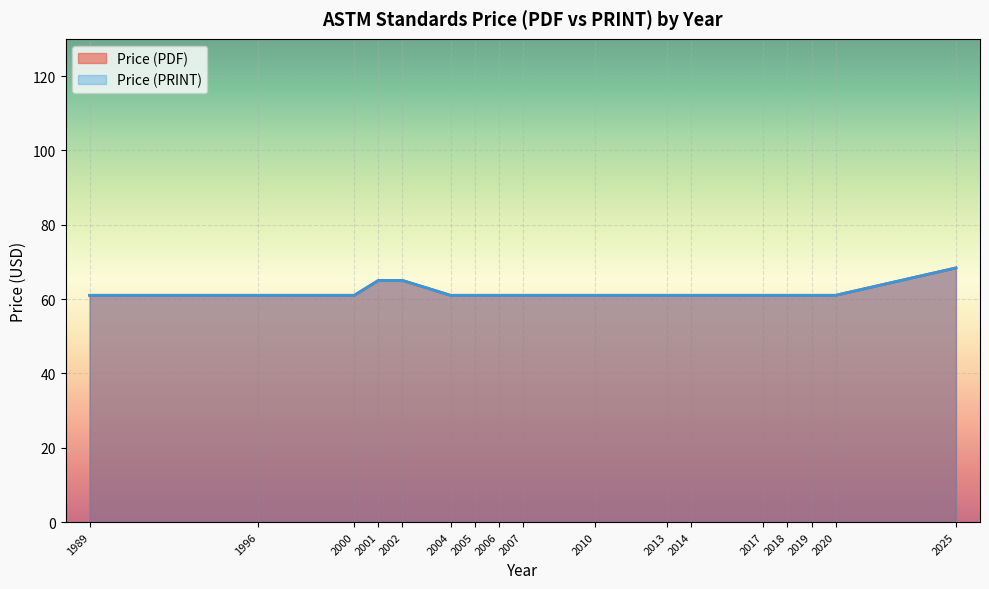

At which label is Price (PRINT) closest to 80?

2025